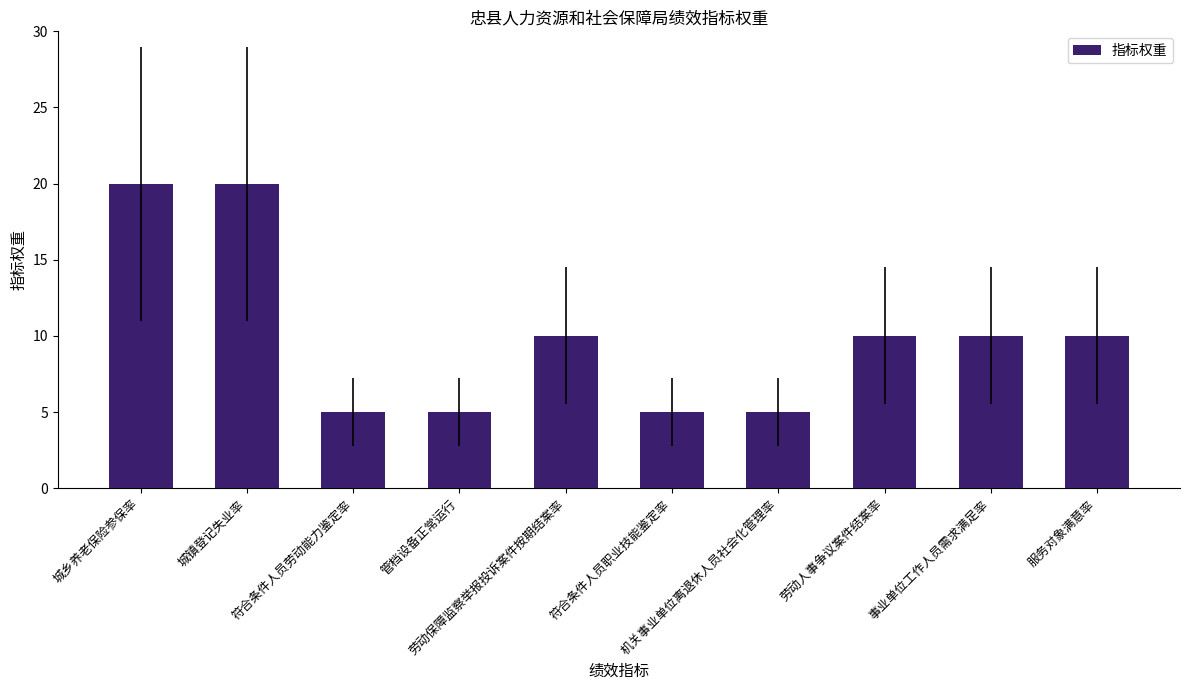

What is the minimum value shown in the chart?

5